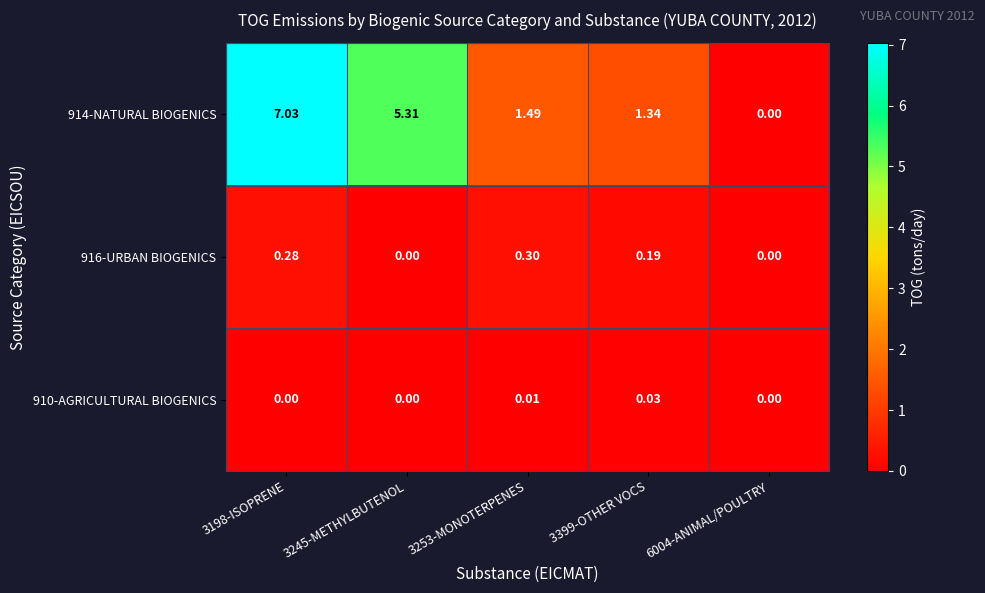

Which series has the largest total across all categories?

914-NATURAL BIOGENICS